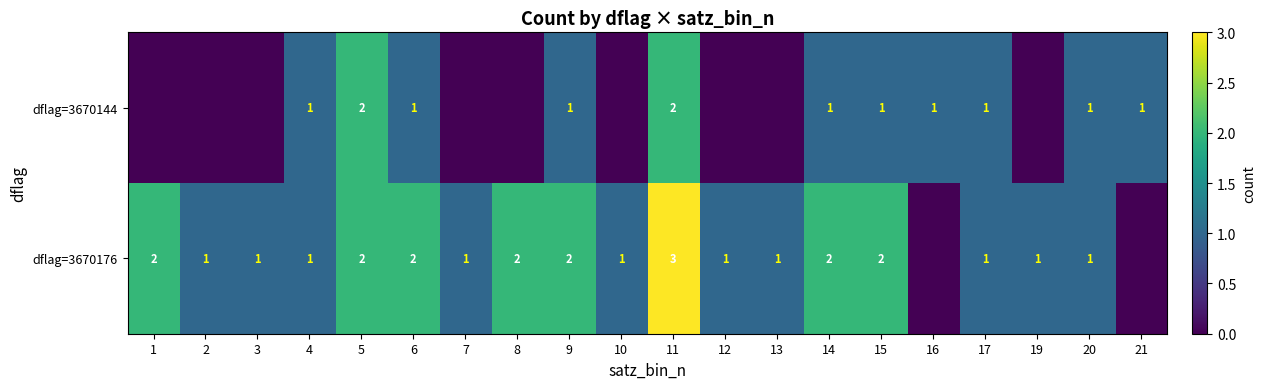

True or false: dflag=3670144 has a value of 1 at 4.

True